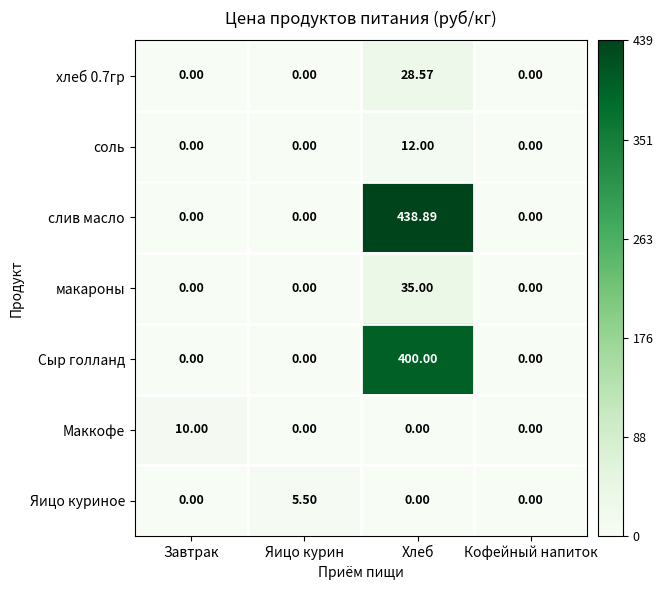

Which category has the highest value in the соль series?

Хлеб